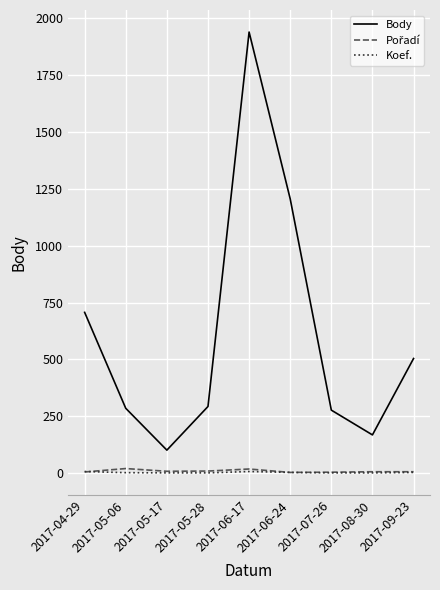

How many interior local peaks does the Body series have?

1